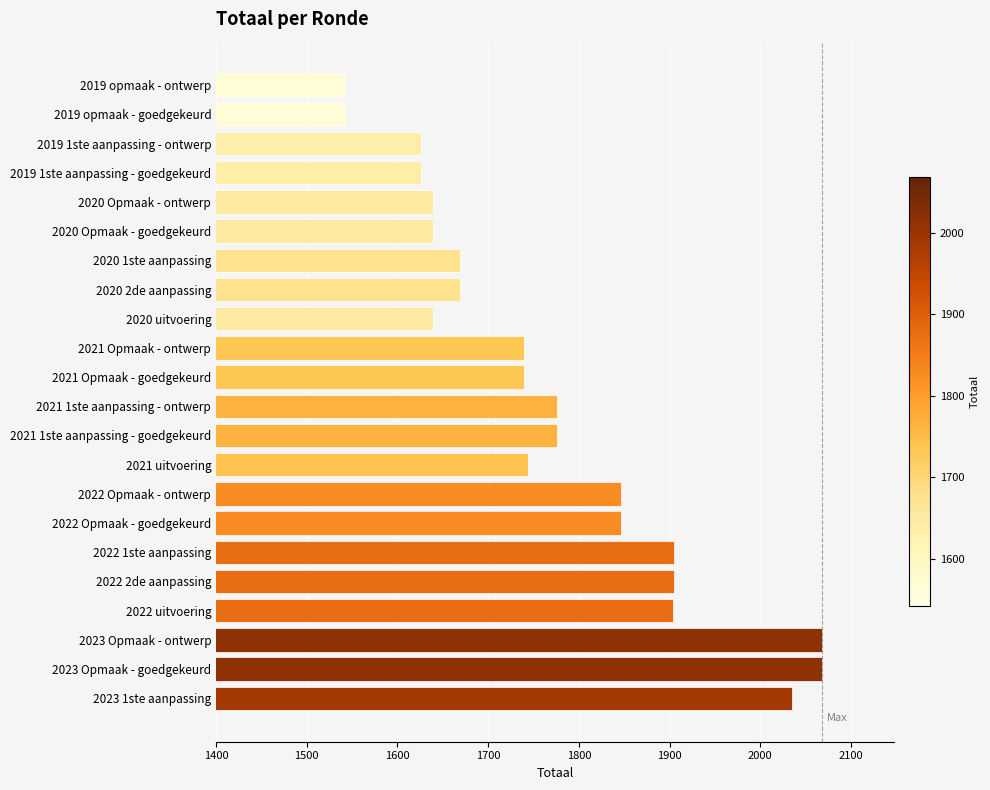

What is the sum of all values?

38946